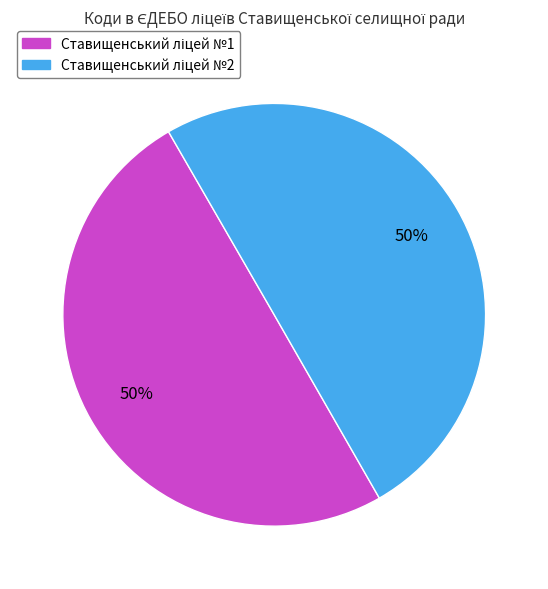

To the nearest percent, what is the average slice percentage?

50%